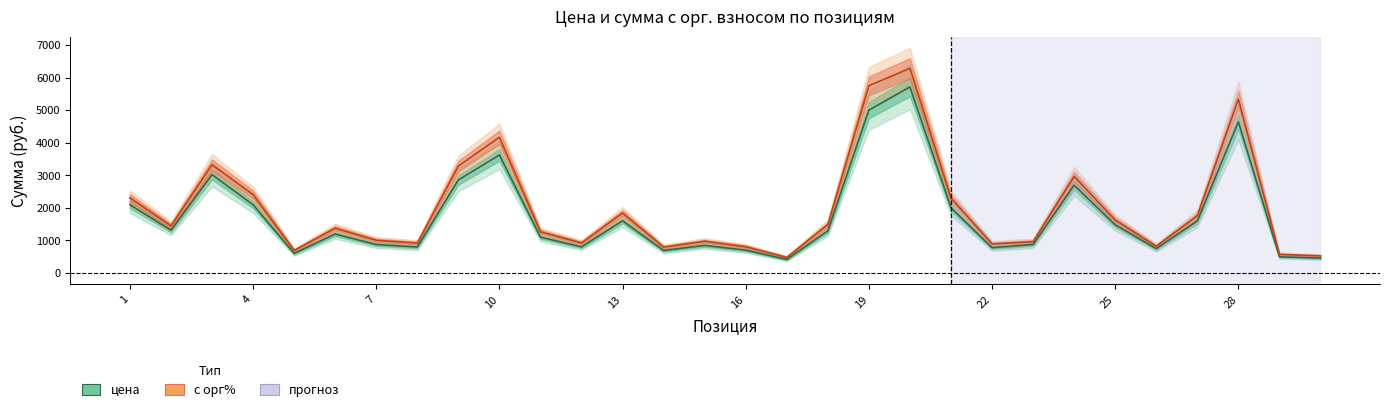

Which series changed the most between 13 and 23?

с орг%